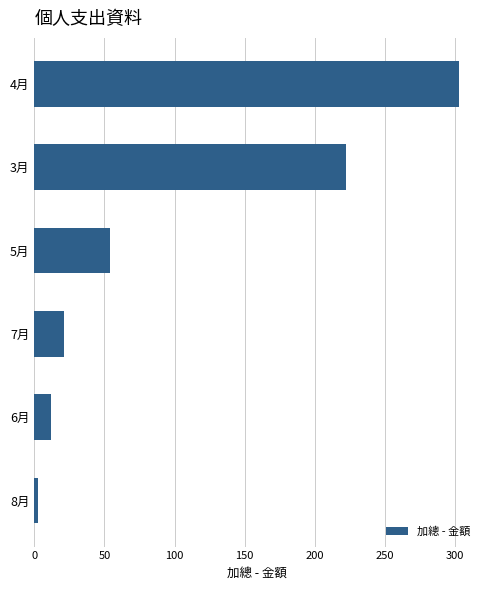

Does the chart contain stacked bars?

No